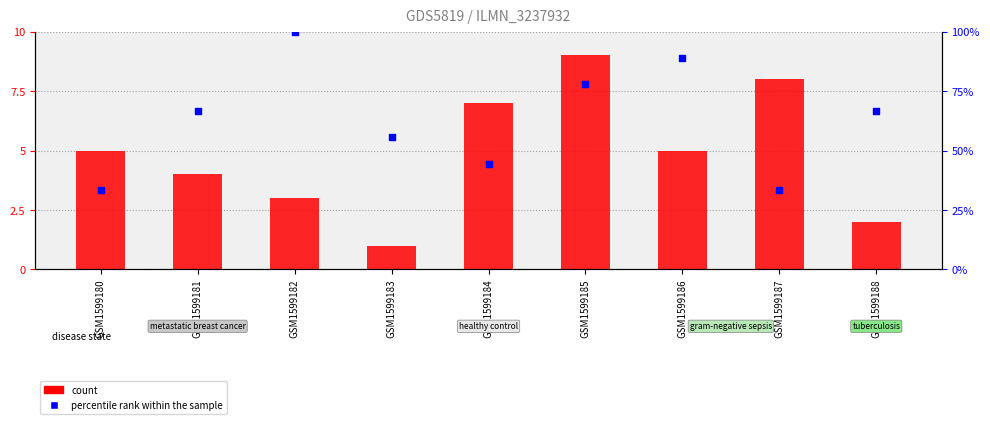

At which category is the sum across all series the highest?

GSM1599182